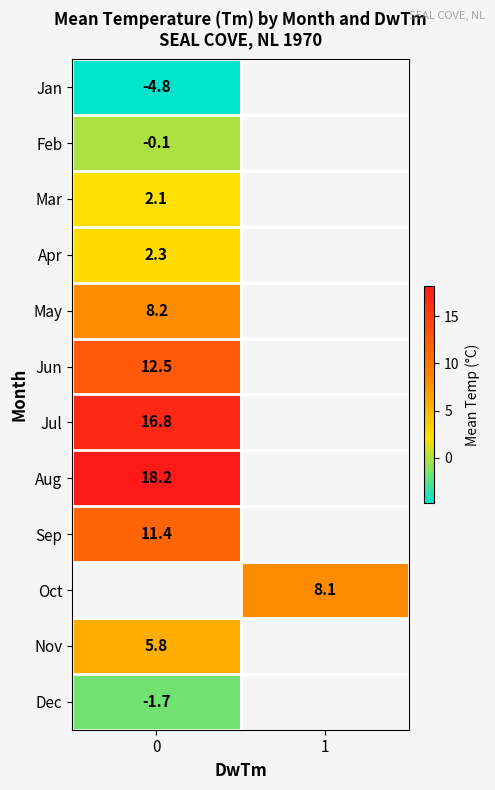

How many categories are shown in the chart?

2